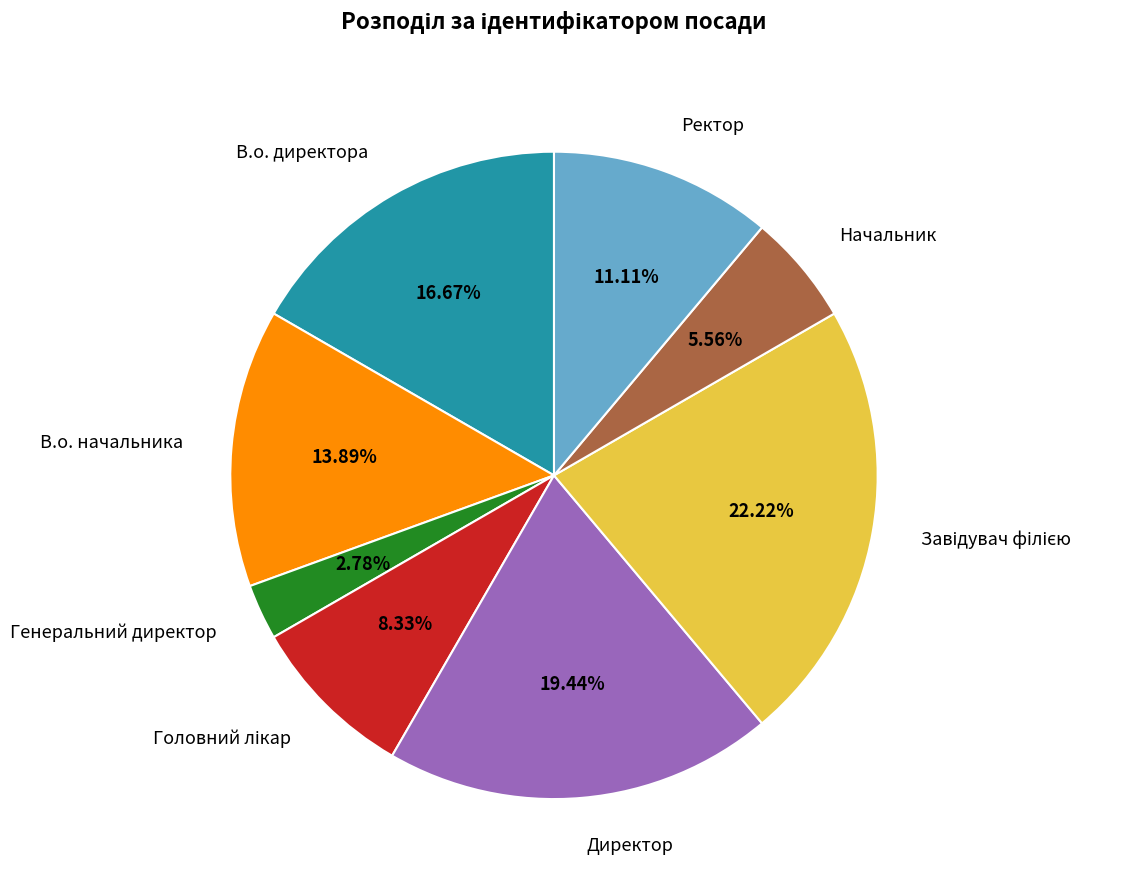

Do Начальник and Генеральний директор together represent more than half of the pie?

No